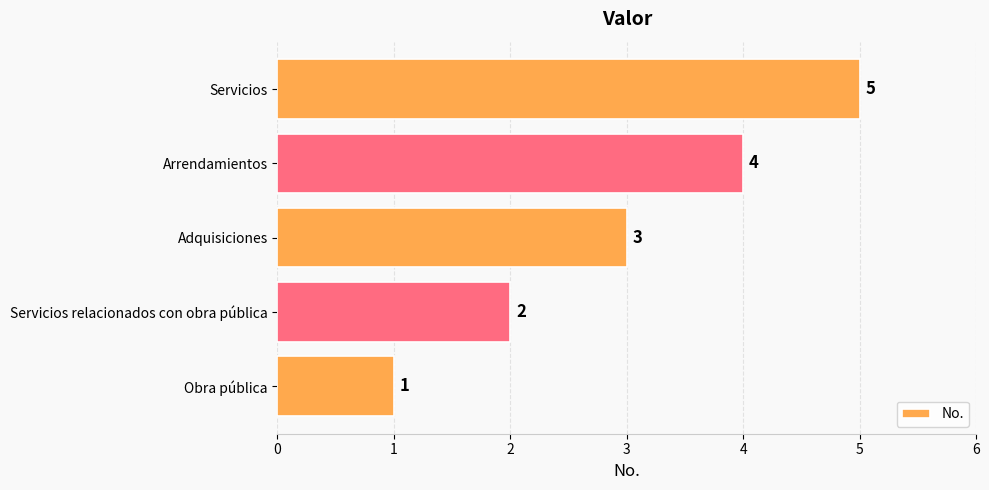

What is the difference between the maximum and minimum values?

4